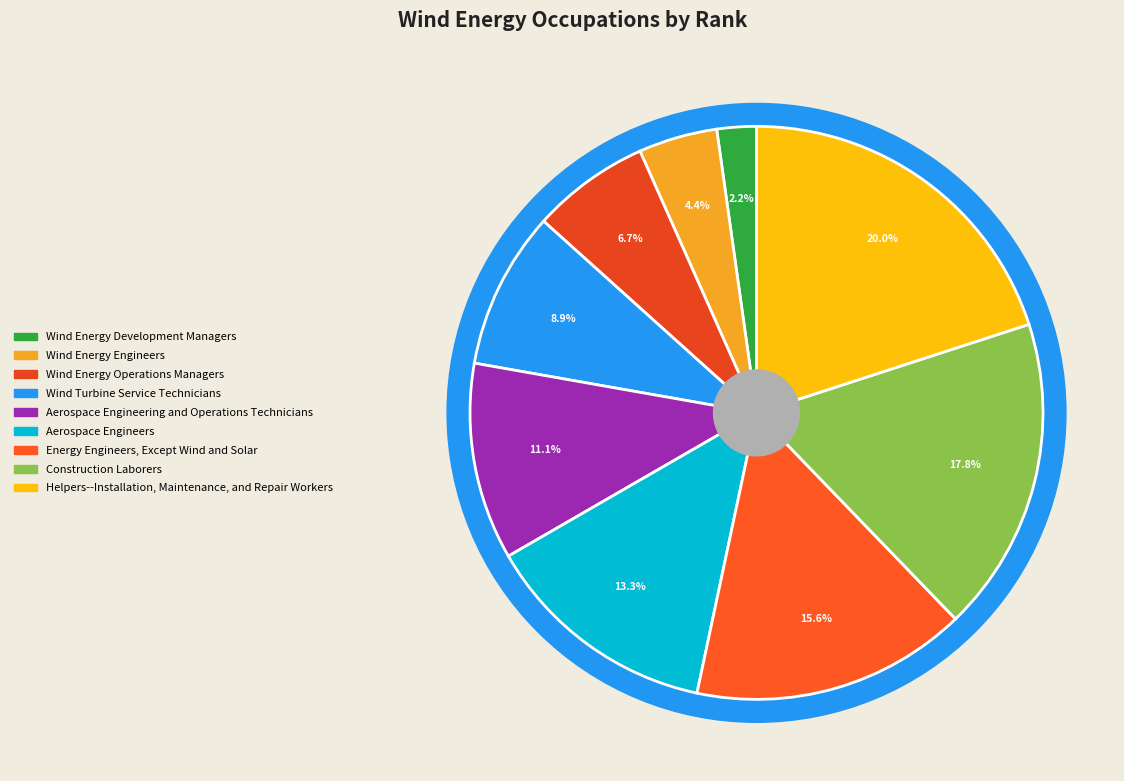

Rank the categories by value from lowest to highest.

Wind Energy Development Managers, Wind Energy Engineers, Wind Energy Operations Managers, Wind Turbine Service Technicians, Aerospace Engineering and Operations Technicians, Aerospace Engineers, Energy Engineers, Except Wind and Solar, Construction Laborers, Helpers--Installation, Maintenance, and Repair Workers